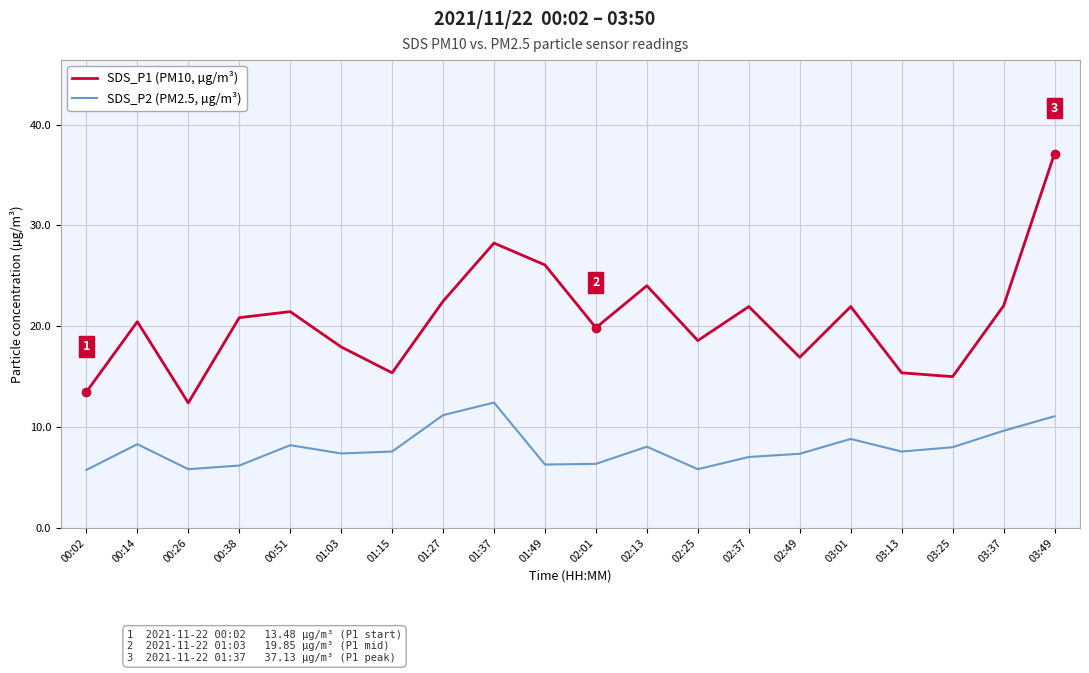

True or false: SDS_P1 (PM10, µg/m³) has a value of 35.5 at 00:38.

False